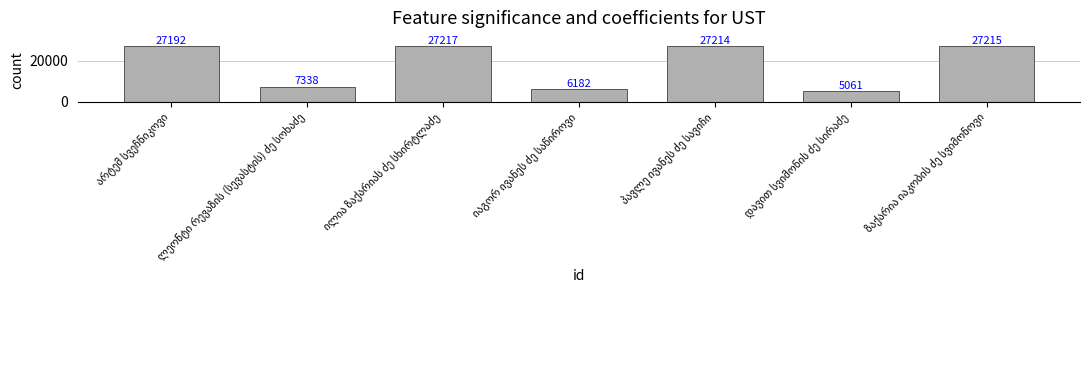

What is the minimum value shown in the chart?

5061